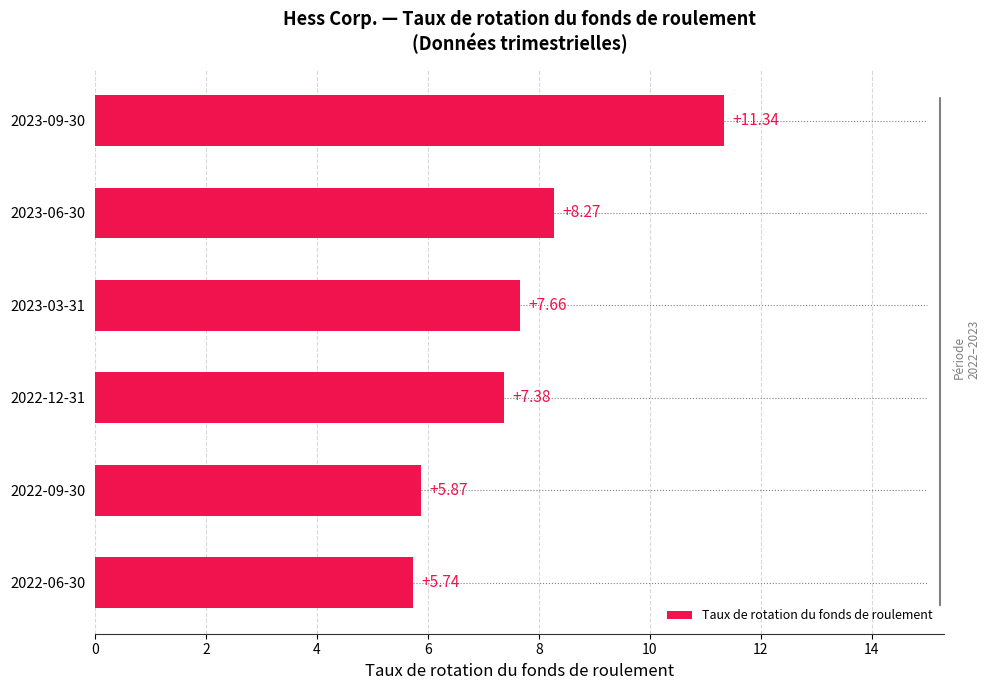

What is the sum of the values at 2022-06-30 and 2023-03-31?

13.4